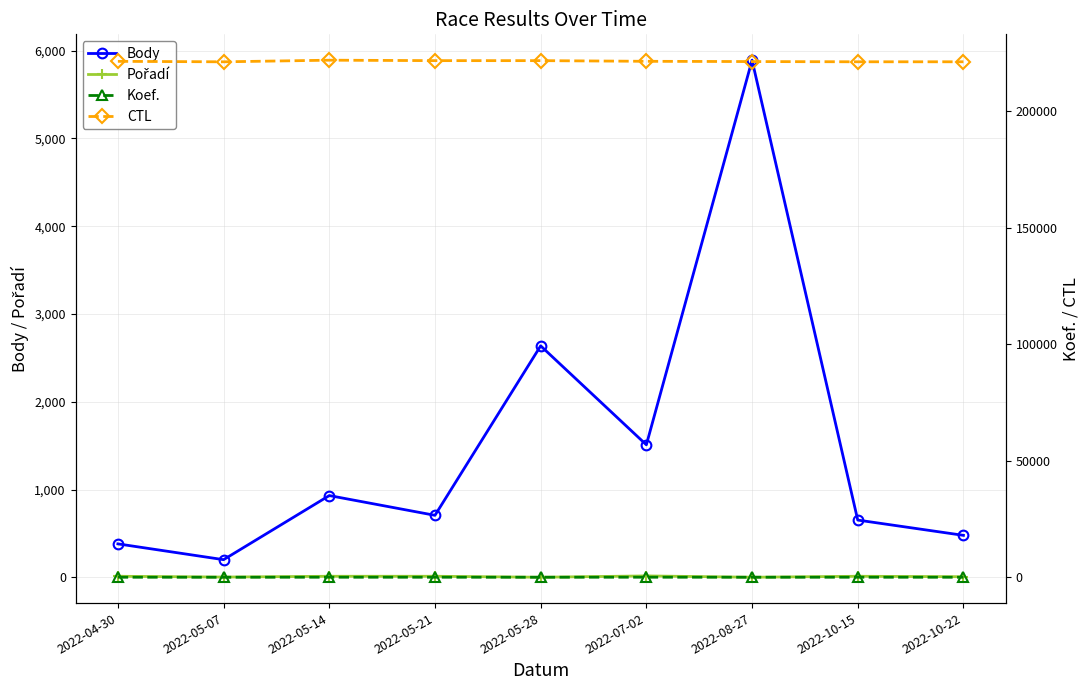

What is the smallest value displayed?

2